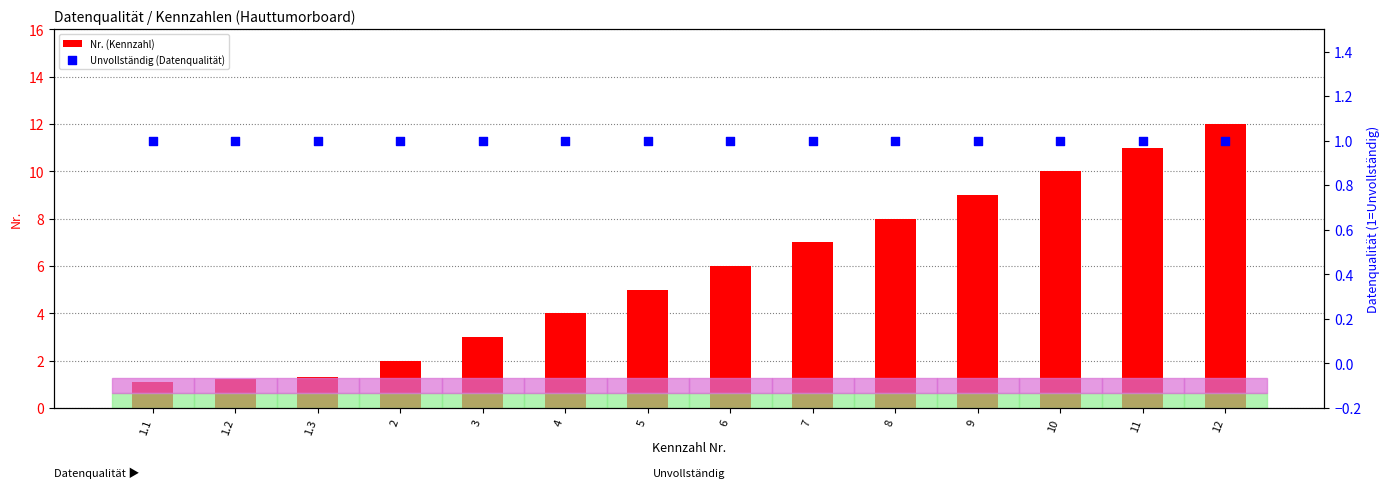

Is the value of Unvollständig (Datenqualität) at 6 greater than the value of Nr. (Kennzahl) at 2?

No